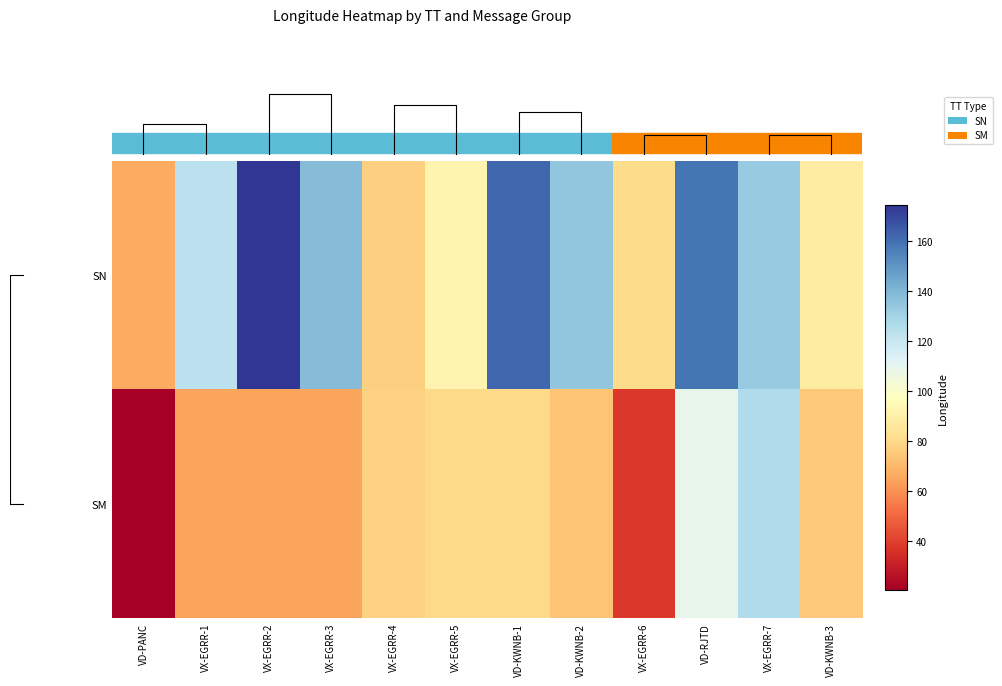

List the series in order of their peak value, highest first.

SN, SM